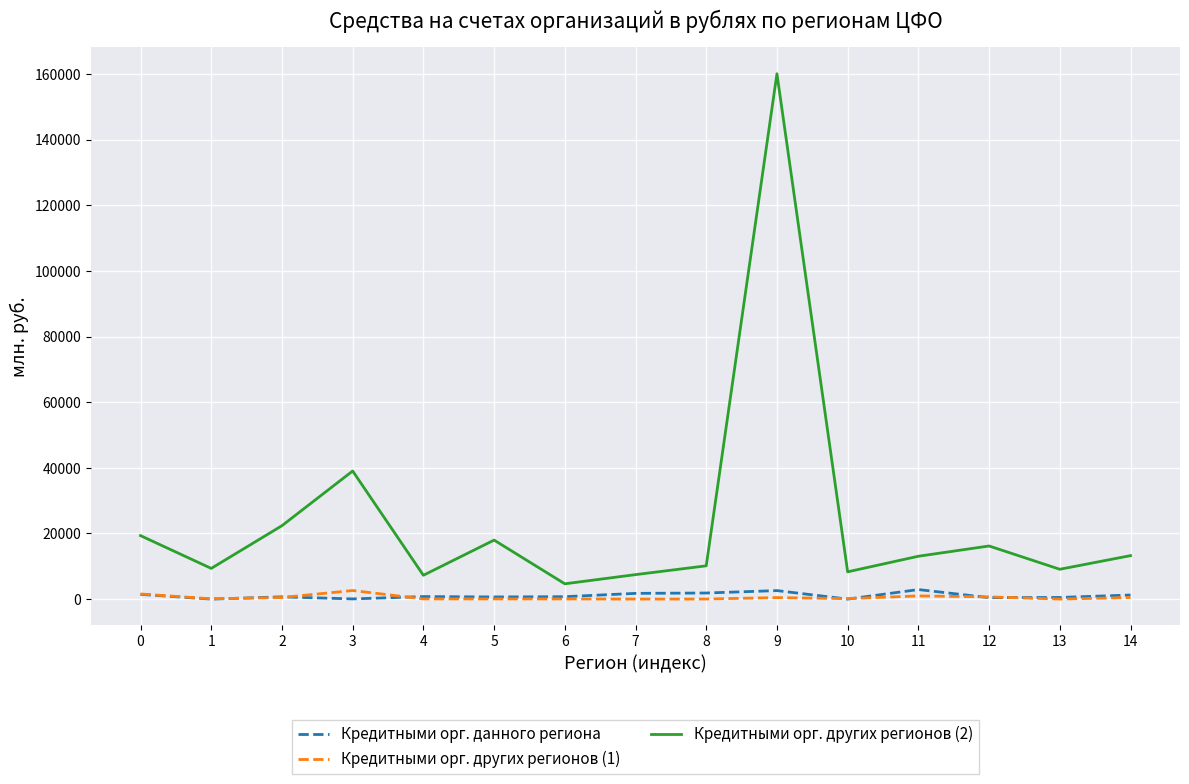

True or false: Кредитными орг. других регионов (2) and Кредитными орг. данного региона cross at least once.

False